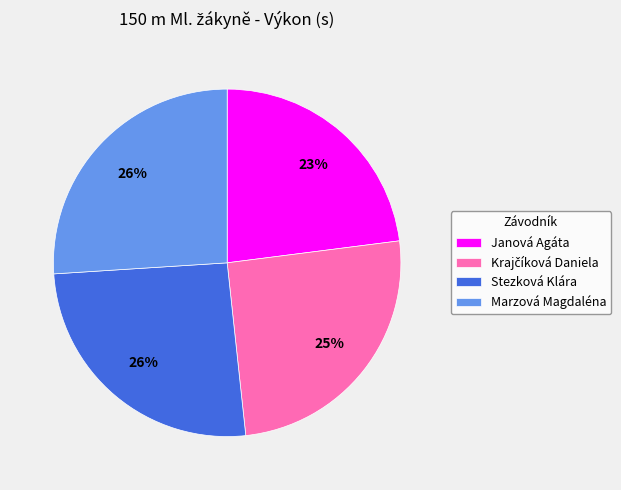

Count the number of slices in the pie.

4